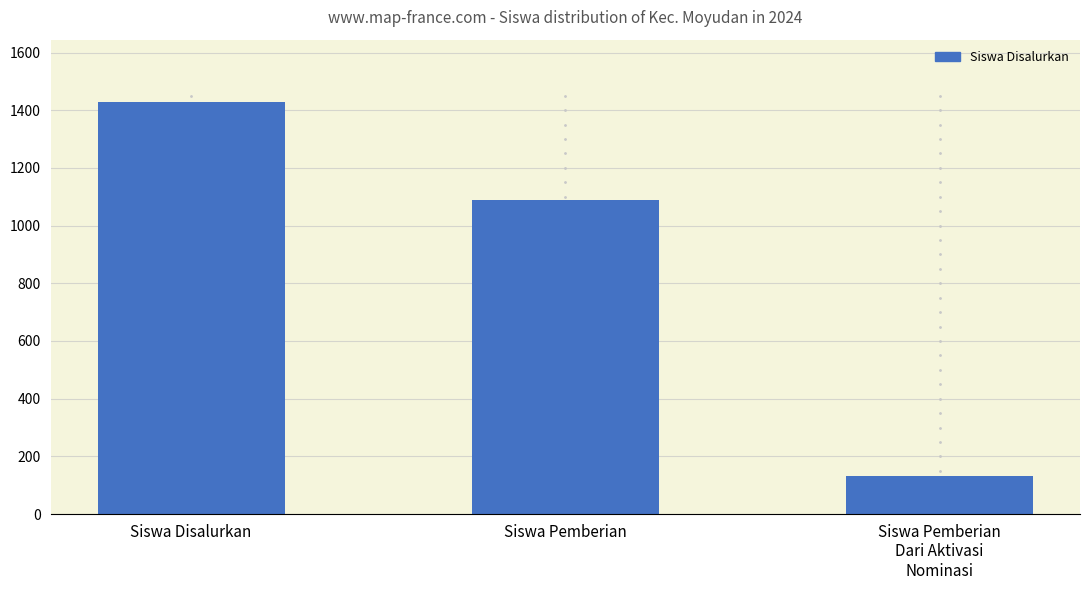

What position from the right is Siswa Disalurkan?

3